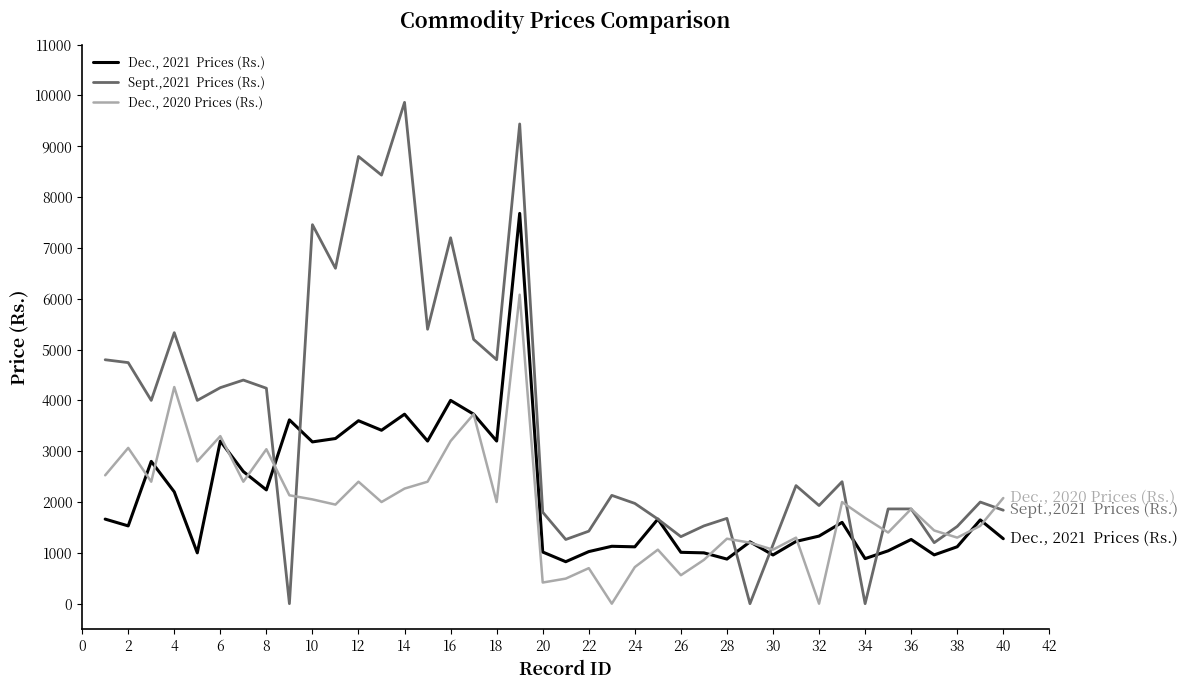

What is the maximum value shown in the chart?

9864.9